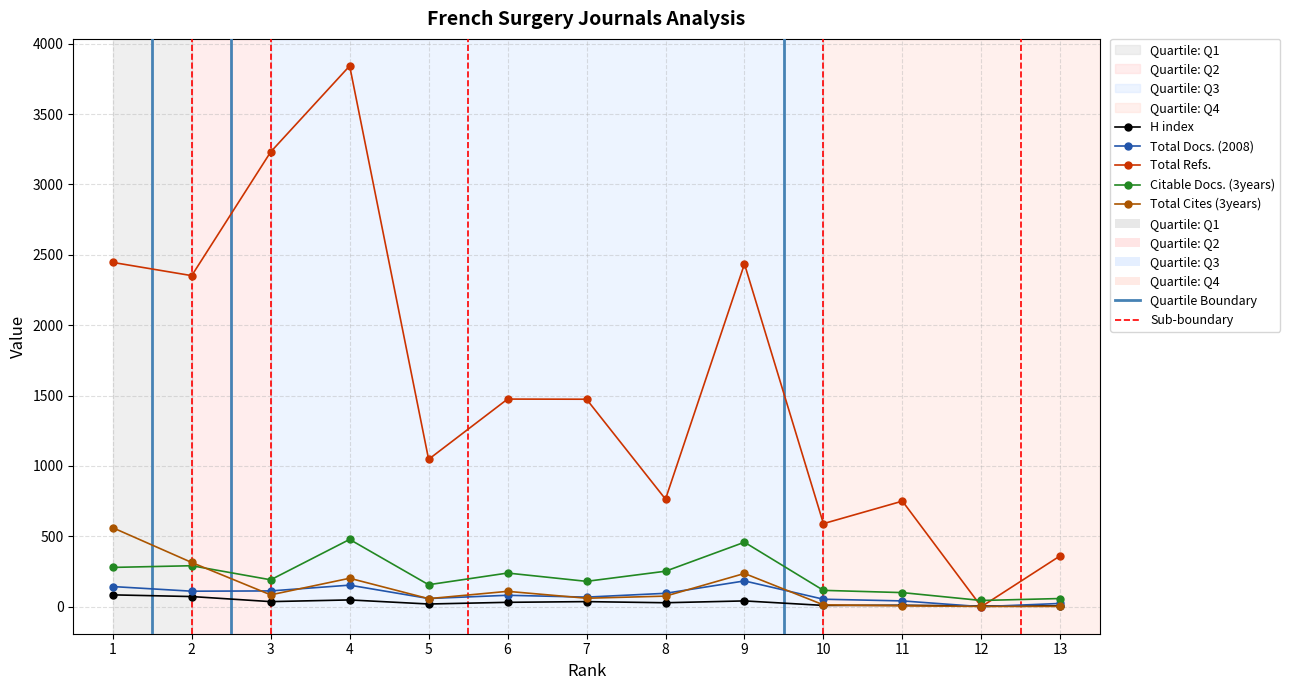

The value of Citable Docs. (3years) at 8 is 252. True or false?

True